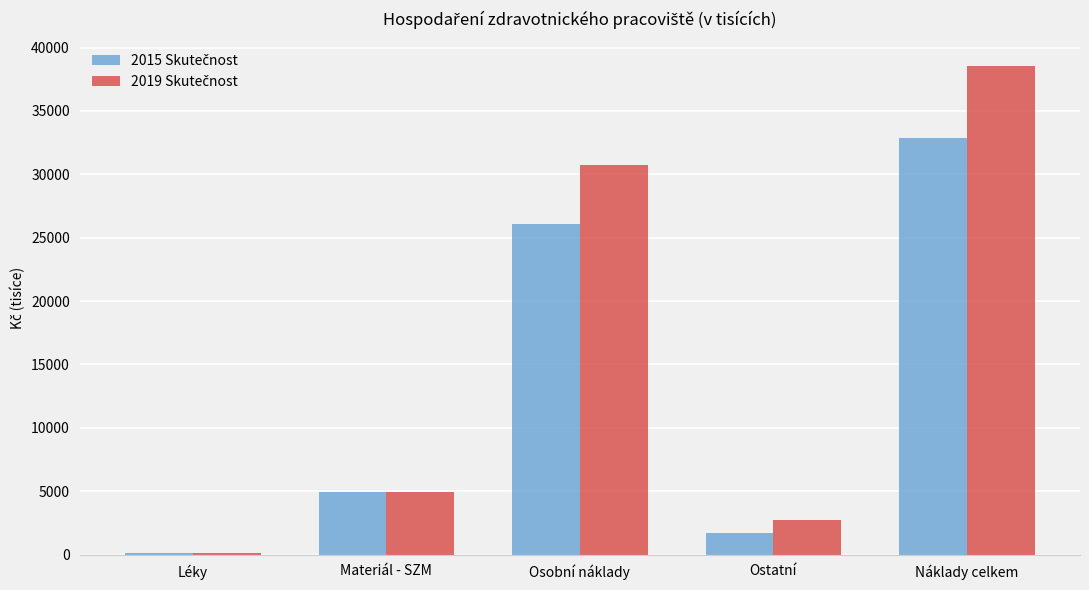

What is the total value across all series at Ostatní?

4430.3